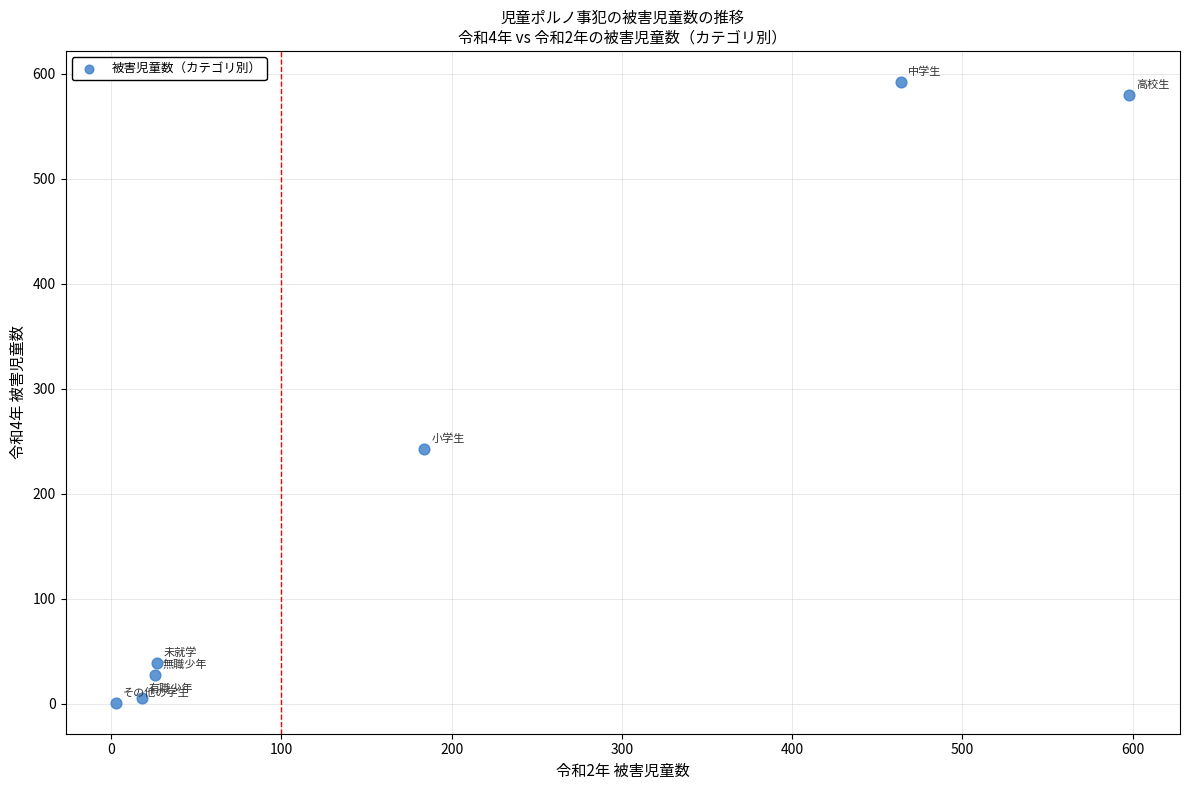

What is the average X value?

189